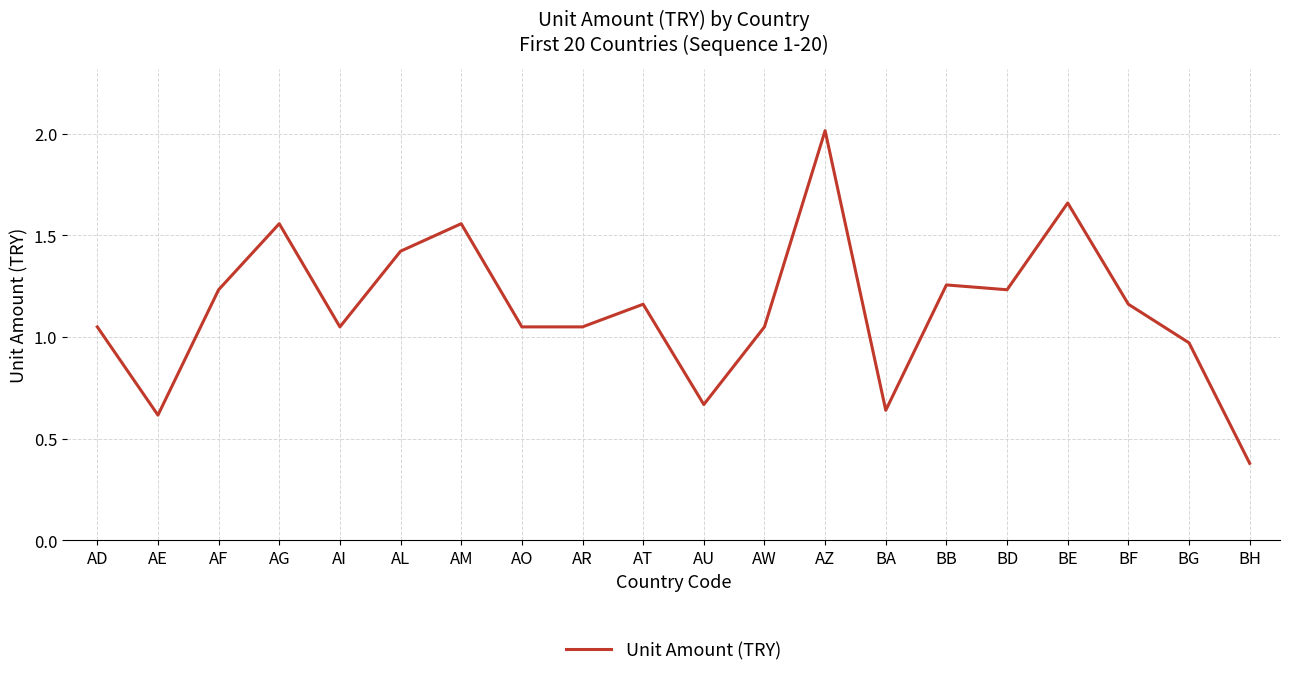

True or false: the data shows 0.5 at AO.

False